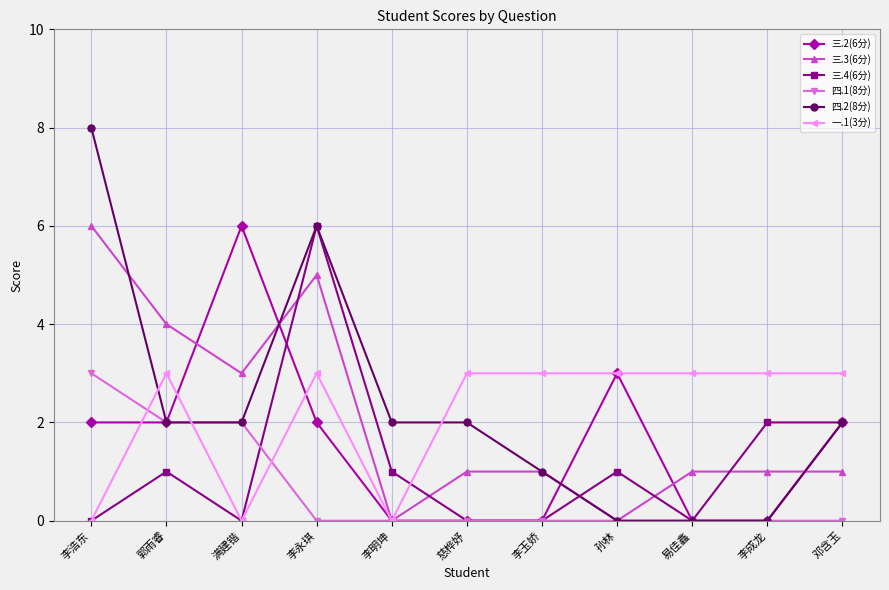

How many data points does each series have?

11